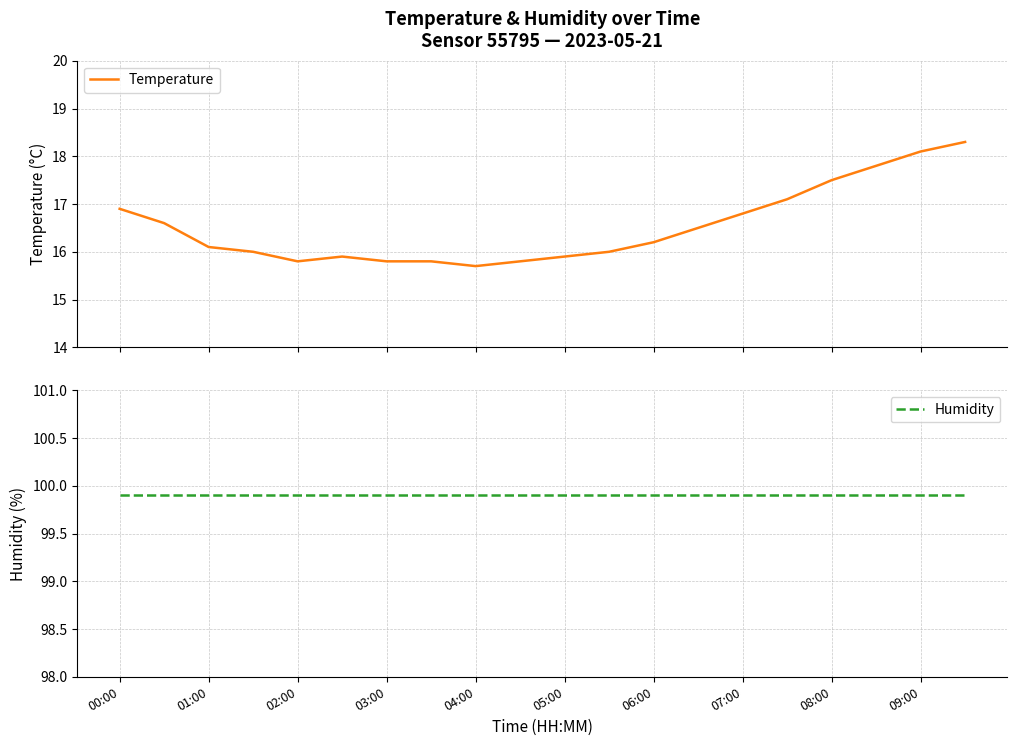

The value of Temperature at 07:00 is 24.3. True or false?

False